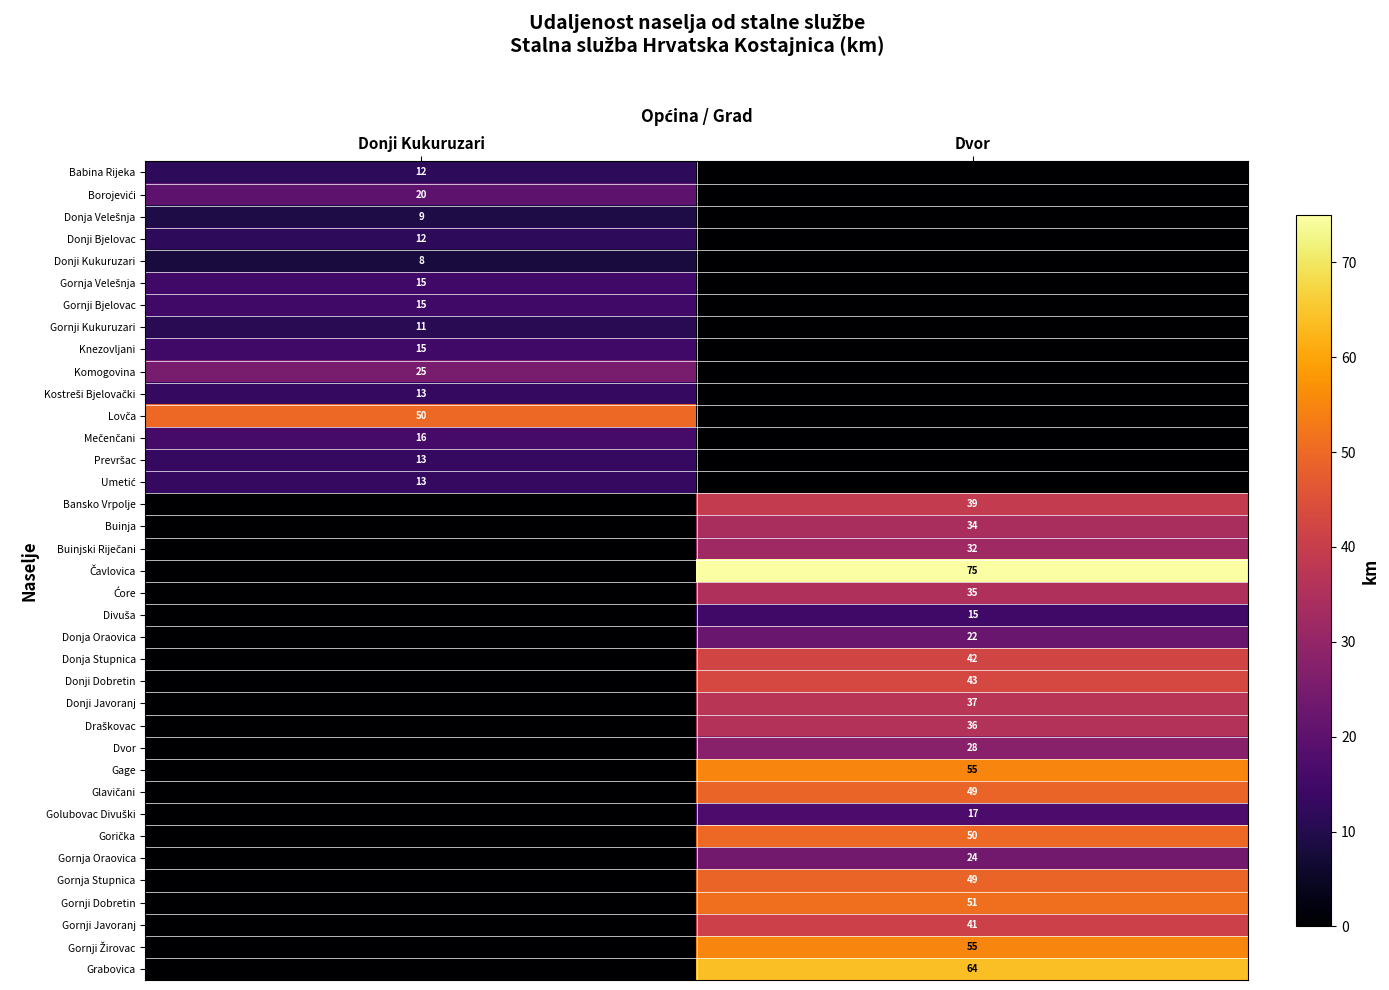

At which category is the sum across all series the highest?

Dvor